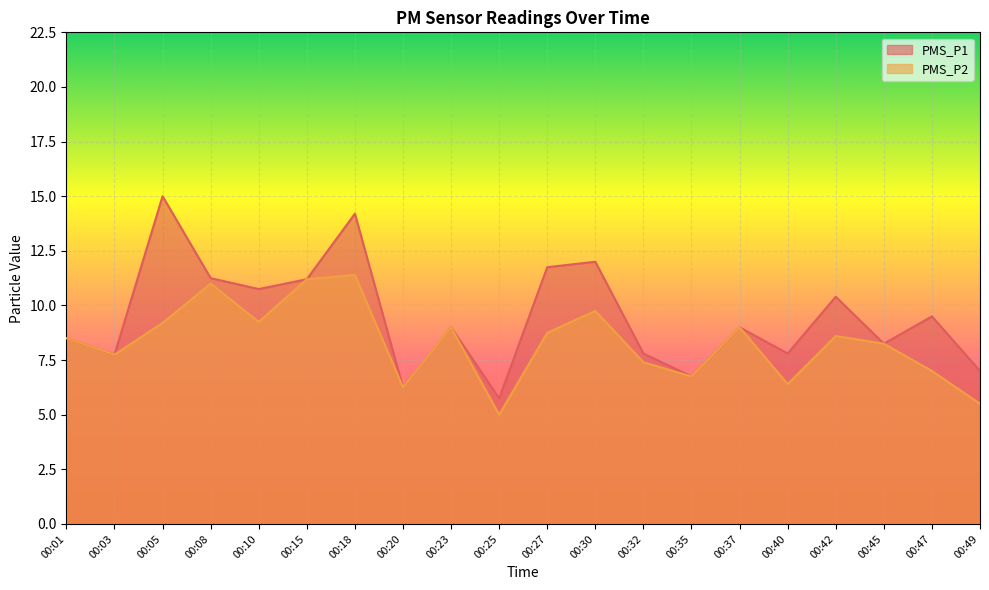

What is the minimum value for PMS_P1?

5.8